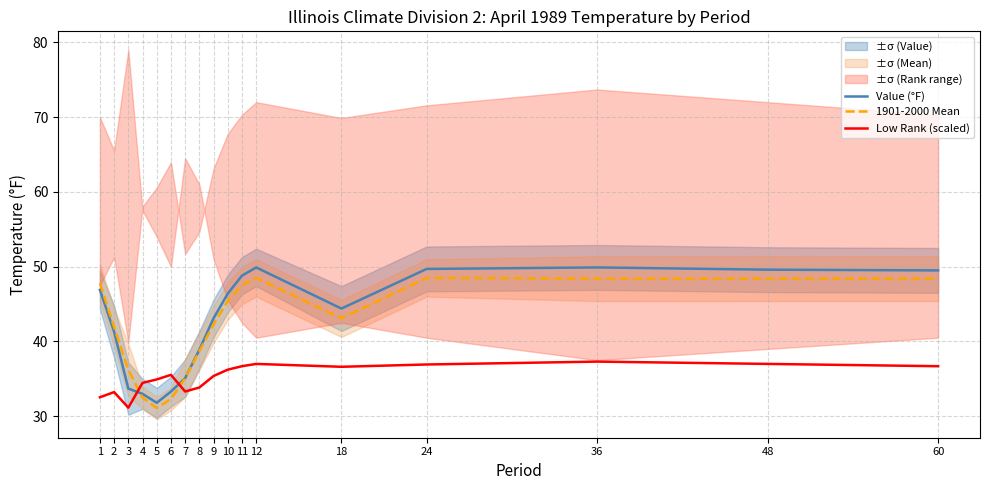

Which label corresponds to the smallest value in the chart?

5